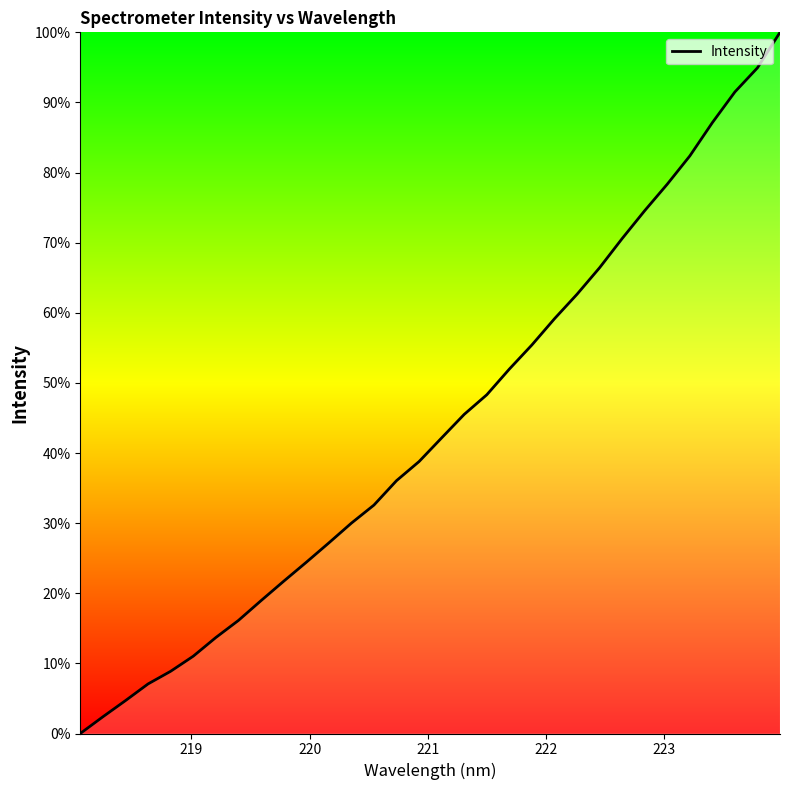

What is the maximum value shown in the chart?

100.0